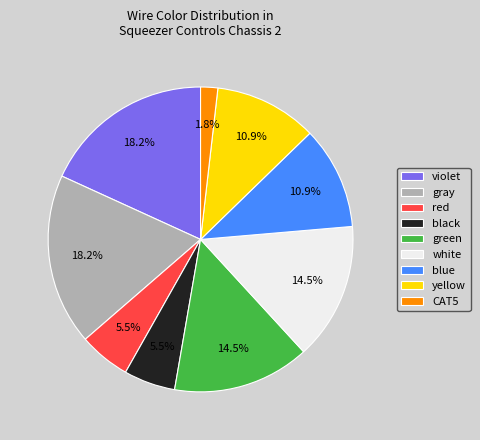

What portion of the pie excludes CAT5?

98.2%